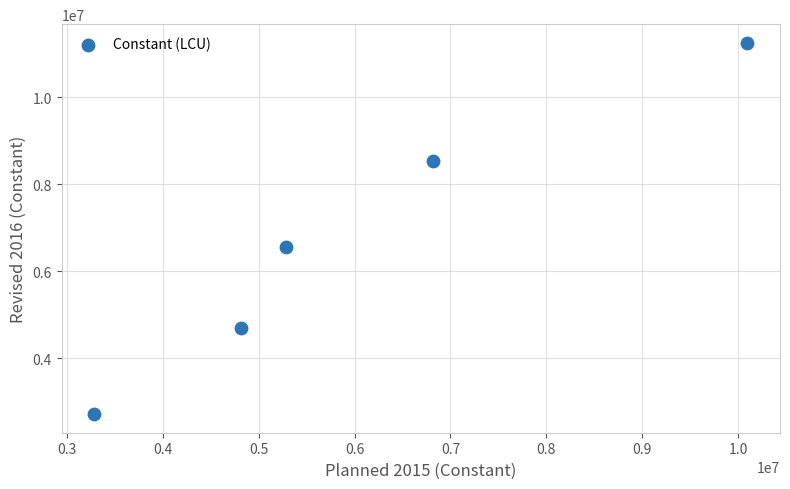

What is the average X value?

6058716.0